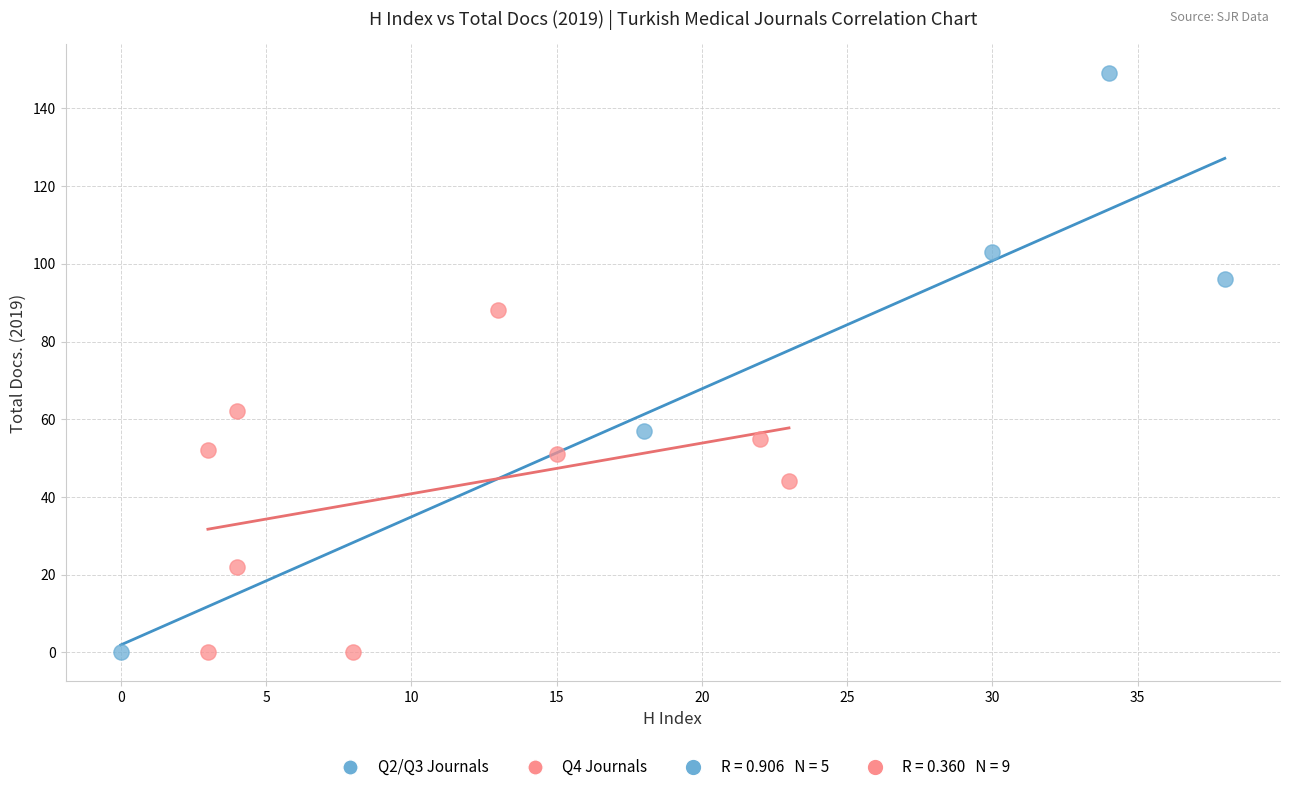

Which series has the largest Y range (max minus min)?

Q2/Q3 Journals